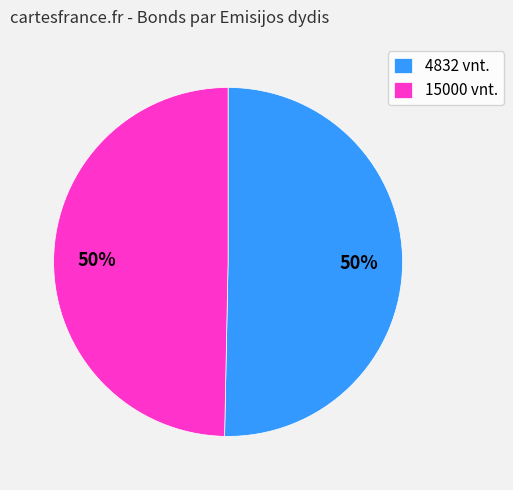

Do 4832 vnt. and 15000 vnt. together represent more than half of the pie?

Yes